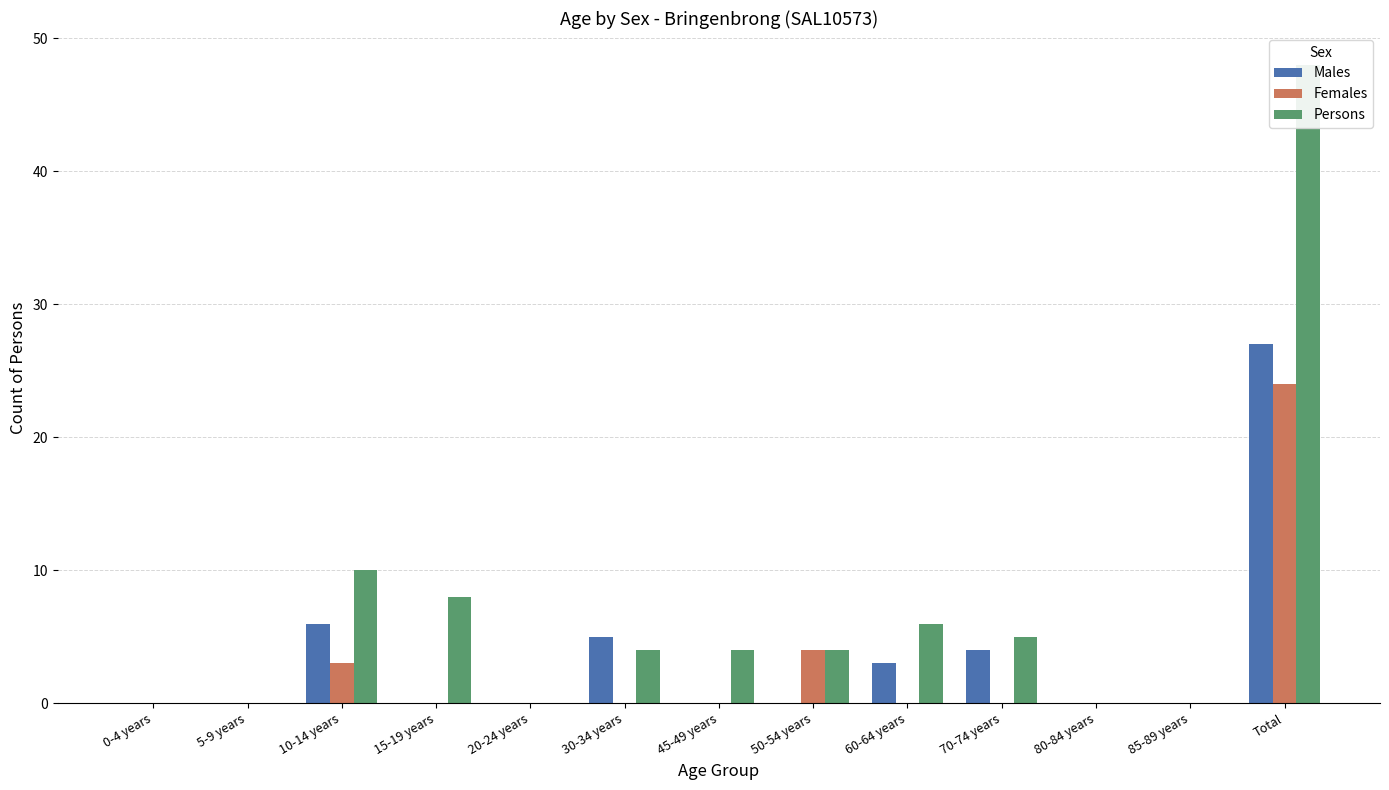

What is the label of the 5th bar from the left?

20-24 years